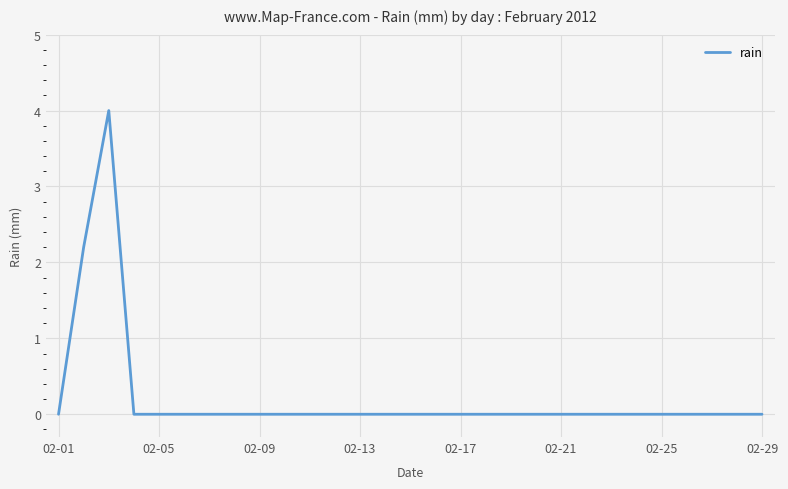

What is the maximum value shown in the chart?

4.0